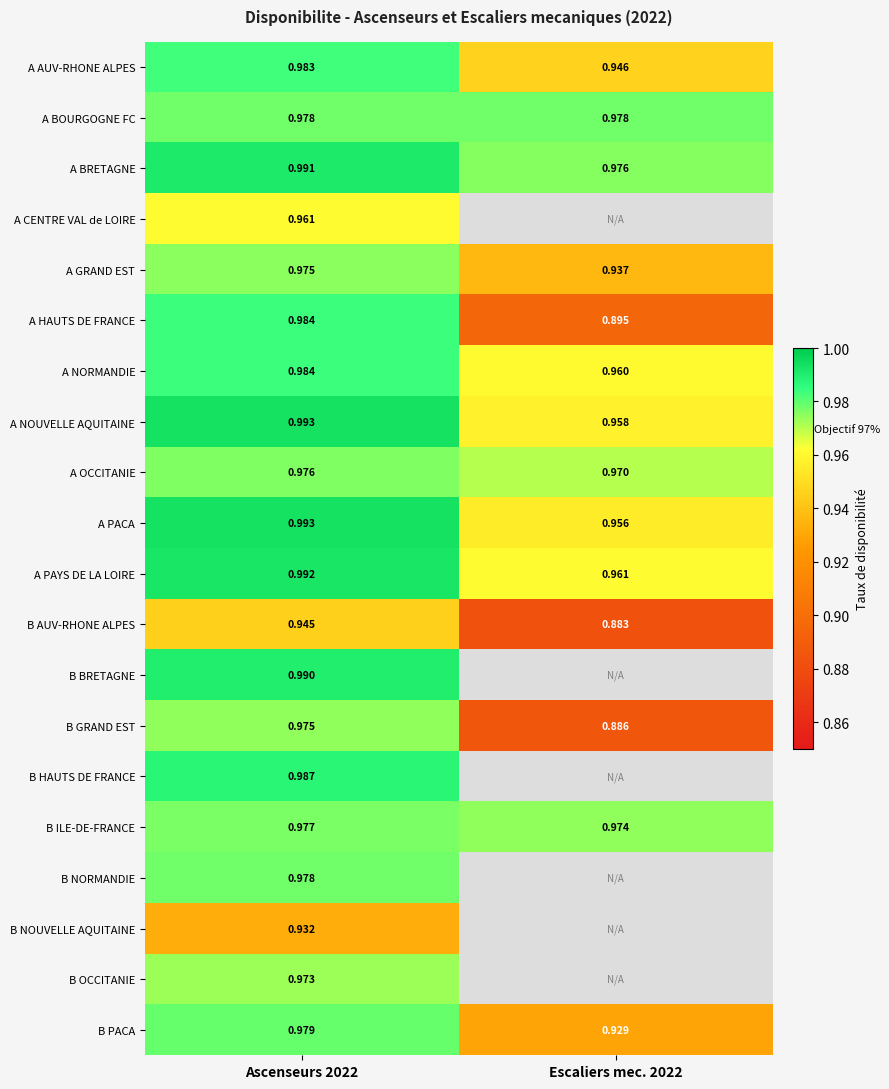

Is the value of A NORMANDIE at Ascenseurs 2022 greater than the value of A NOUVELLE AQUITAINE at Ascenseurs 2022?

No